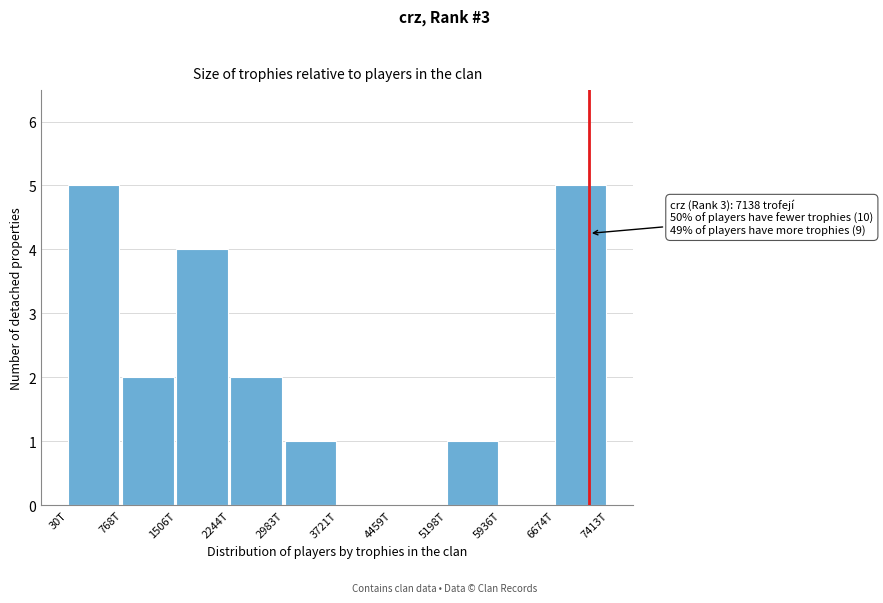

Reading left to right, transcribe all the data shown in this chart.

30T=5	768T=2	1506T=4	2244T=2	2983T=1	3721T=0	4459T=0	5198T=1	5936T=0	6674T=5